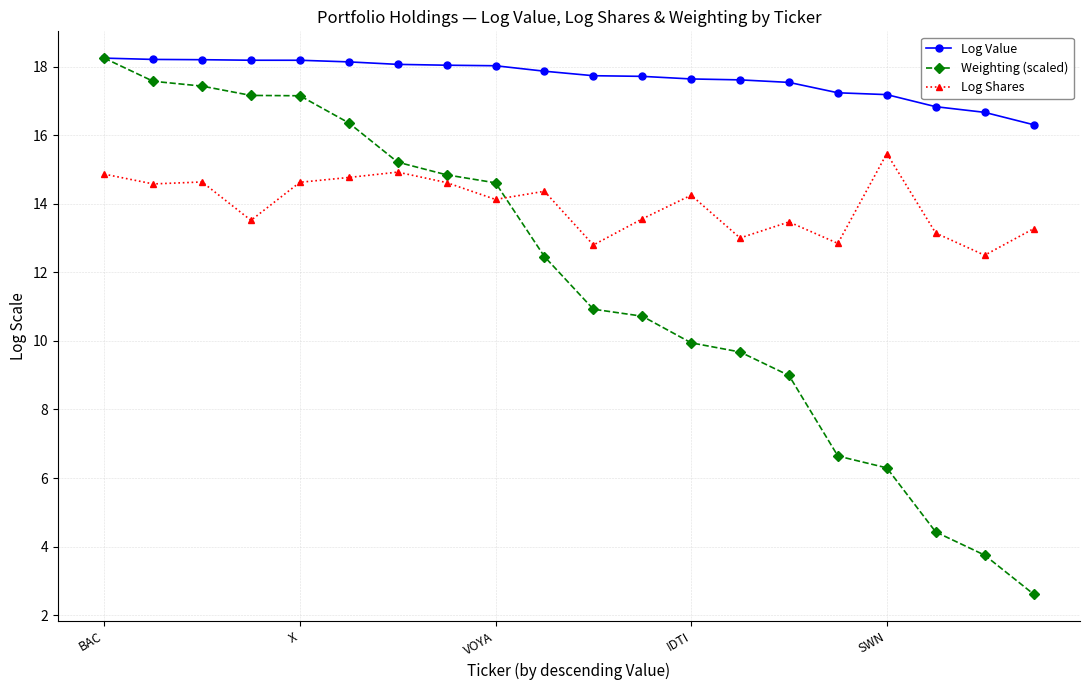

At how many categories does at least one series exceed 16?

20